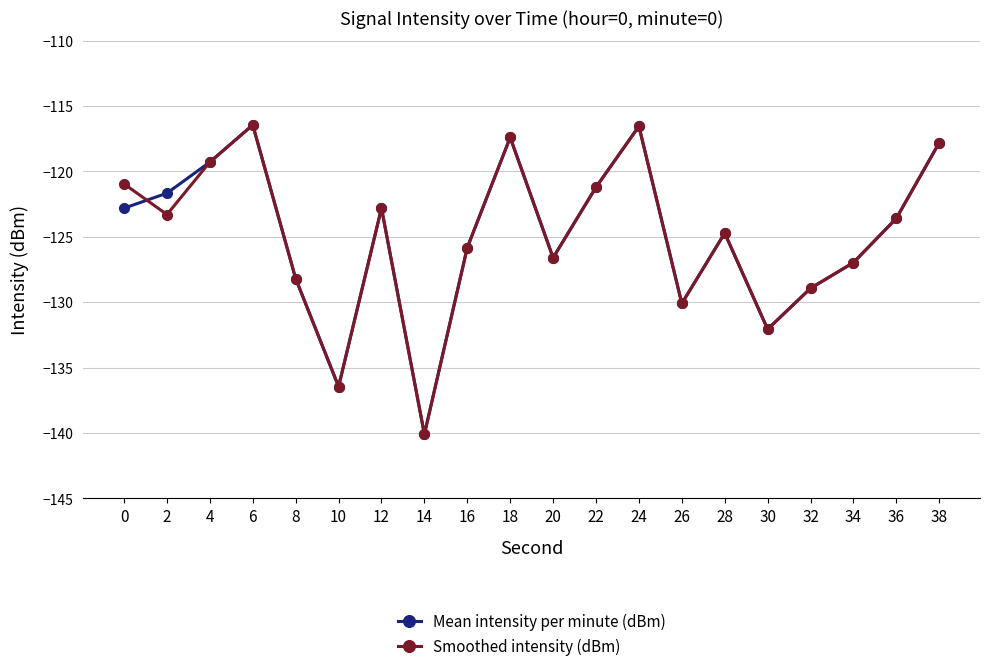

What is the approximate value of Mean intensity per minute (dBm) at 38?

-117.8